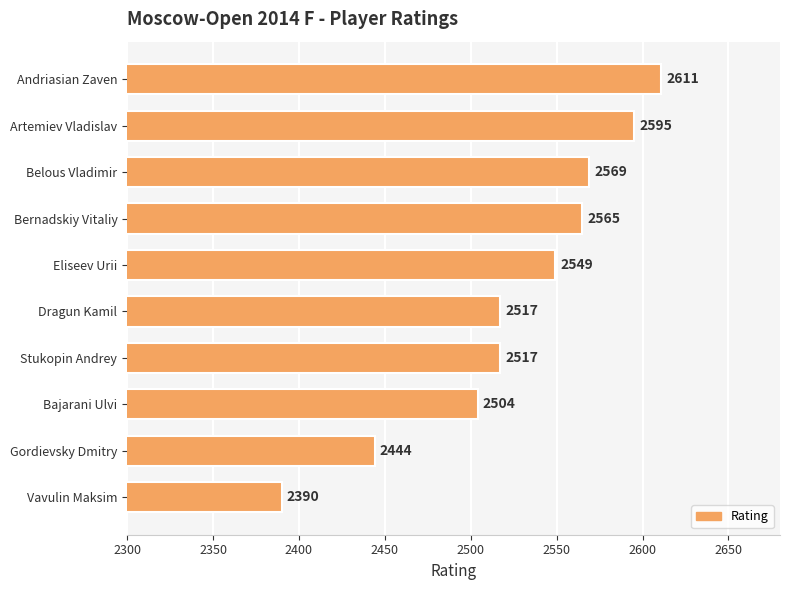

What is the average value?

2526